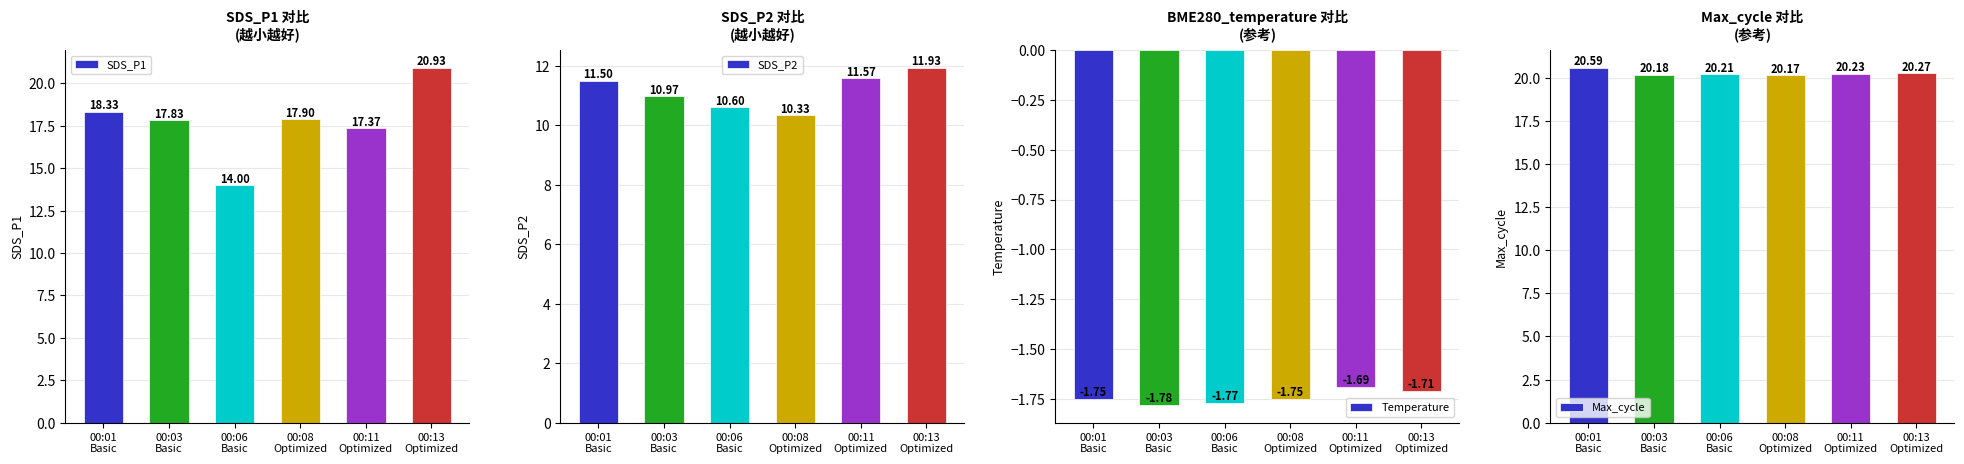

True or false: SDS_P1 has a value of 14.0 at 00:06
Basic.

True